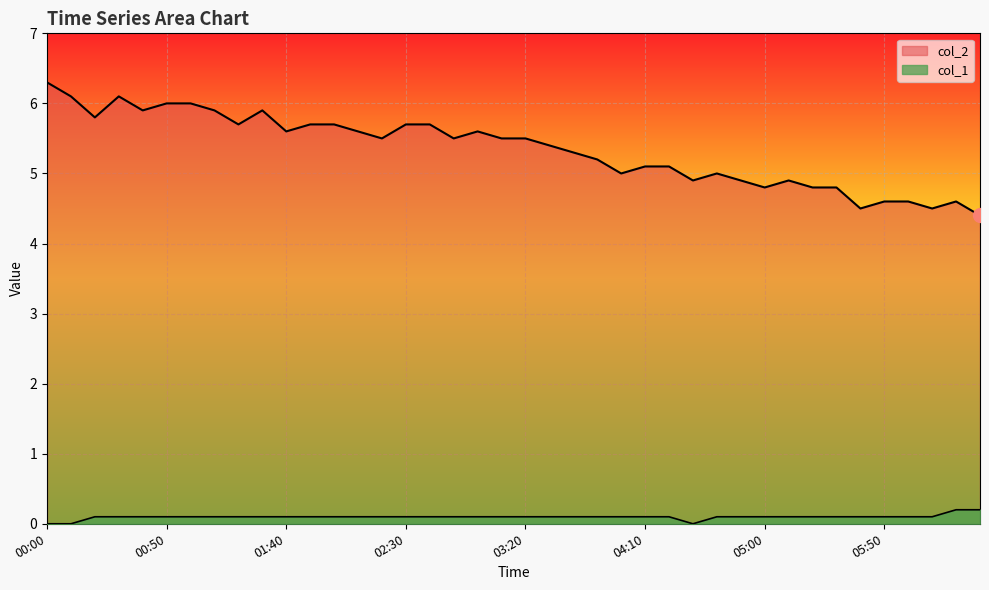

Reading right to left, what are all the values shown in this chart?

col_1: 06:30=0.2	06:20=0.2	06:10=0.1	06:00=0.1	05:50=0.1	05:40=0.1	05:30=0.1	05:20=0.1	05:10=0.1	05:00=0.1	04:50=0.1	04:40=0.1	04:30=0.0	04:20=0.1	04:10=0.1	04:00=0.1	03:50=0.1	03:40=0.1	03:30=0.1	03:20=0.1	03:10=0.1	03:00=0.1	02:50=0.1	02:40=0.1	02:30=0.1	02:20=0.1	02:10=0.1	02:00=0.1	01:50=0.1	01:40=0.1	01:30=0.1	01:20=0.1	01:10=0.1	01:00=0.1	00:50=0.1	00:40=0.1	00:30=0.1	00:20=0.1	00:10=0.0	00:00=0.0
col_2: 06:30=4.4	06:20=4.6	06:10=4.5	06:00=4.6	05:50=4.6	05:40=4.5	05:30=4.8	05:20=4.8	05:10=4.9	05:00=4.8	04:50=4.9	04:40=5.0	04:30=4.9	04:20=5.1	04:10=5.1	04:00=5.0	03:50=5.2	03:40=5.3	03:30=5.4	03:20=5.5	03:10=5.5	03:00=5.6	02:50=5.5	02:40=5.7	02:30=5.7	02:20=5.5	02:10=5.6	02:00=5.7	01:50=5.7	01:40=5.6	01:30=5.9	01:20=5.7	01:10=5.9	01:00=6.0	00:50=6.0	00:40=5.9	00:30=6.1	00:20=5.8	00:10=6.1	00:00=6.3